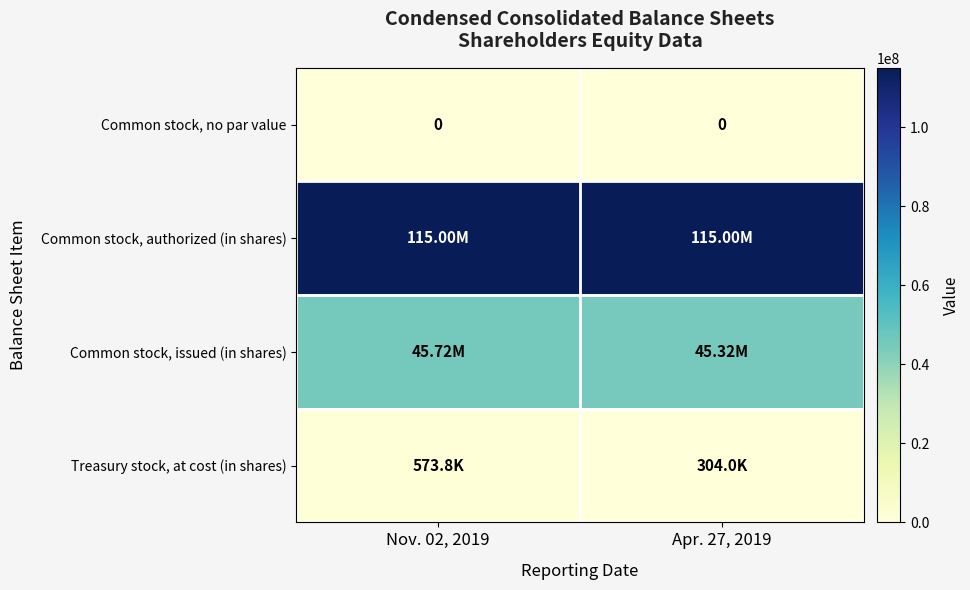

At which category is the sum across all series the highest?

Nov. 02, 2019